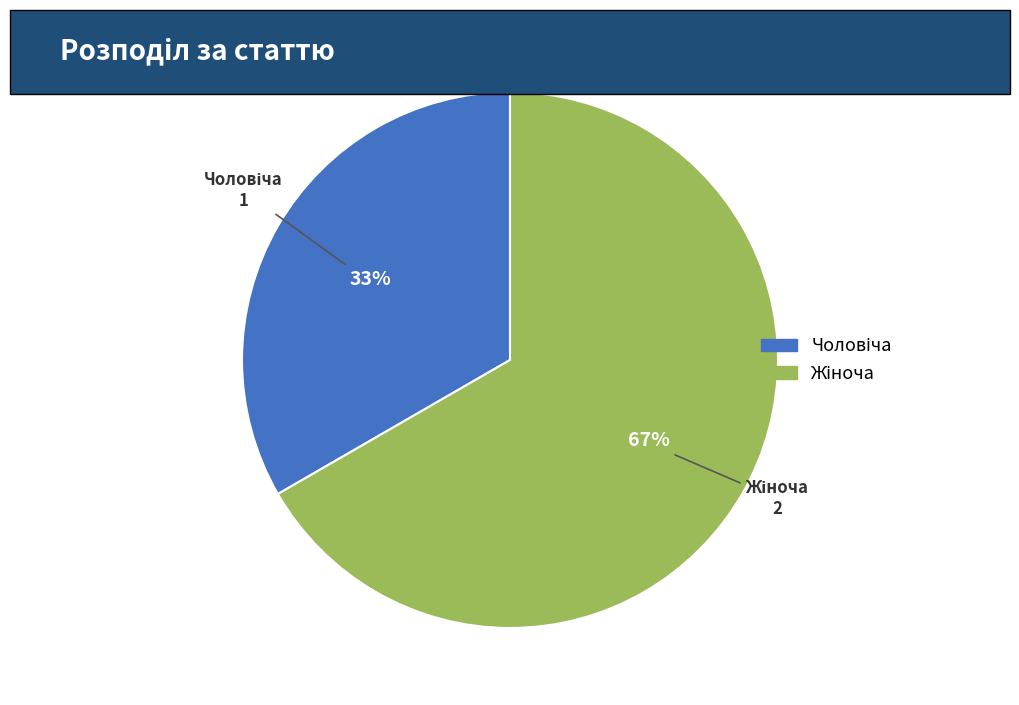

To the nearest percent, what is the average slice percentage?

50%